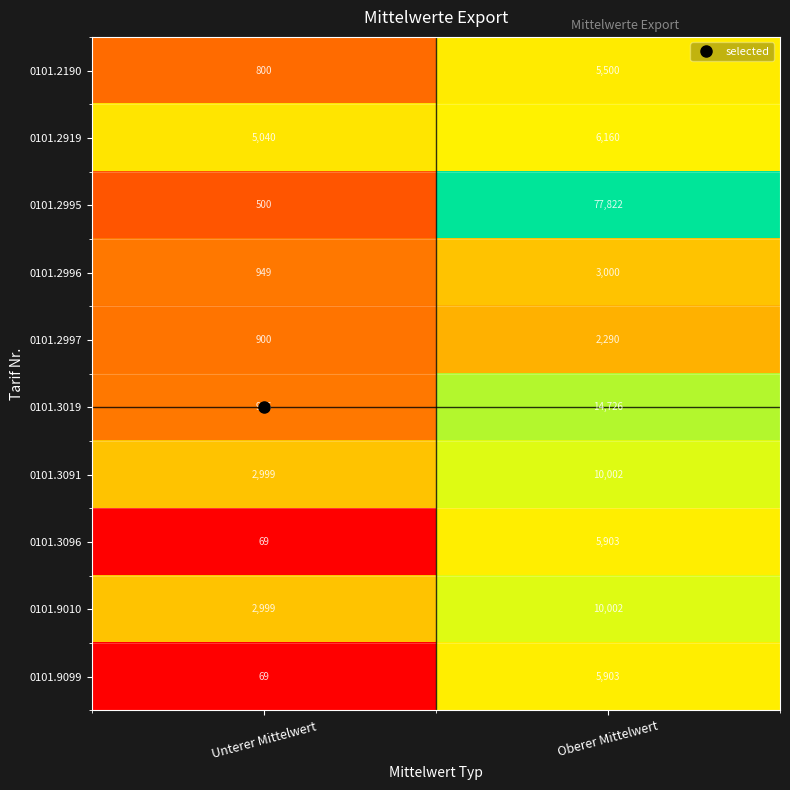

At which category is the sum across all series the highest?

Oberer Mittelwert